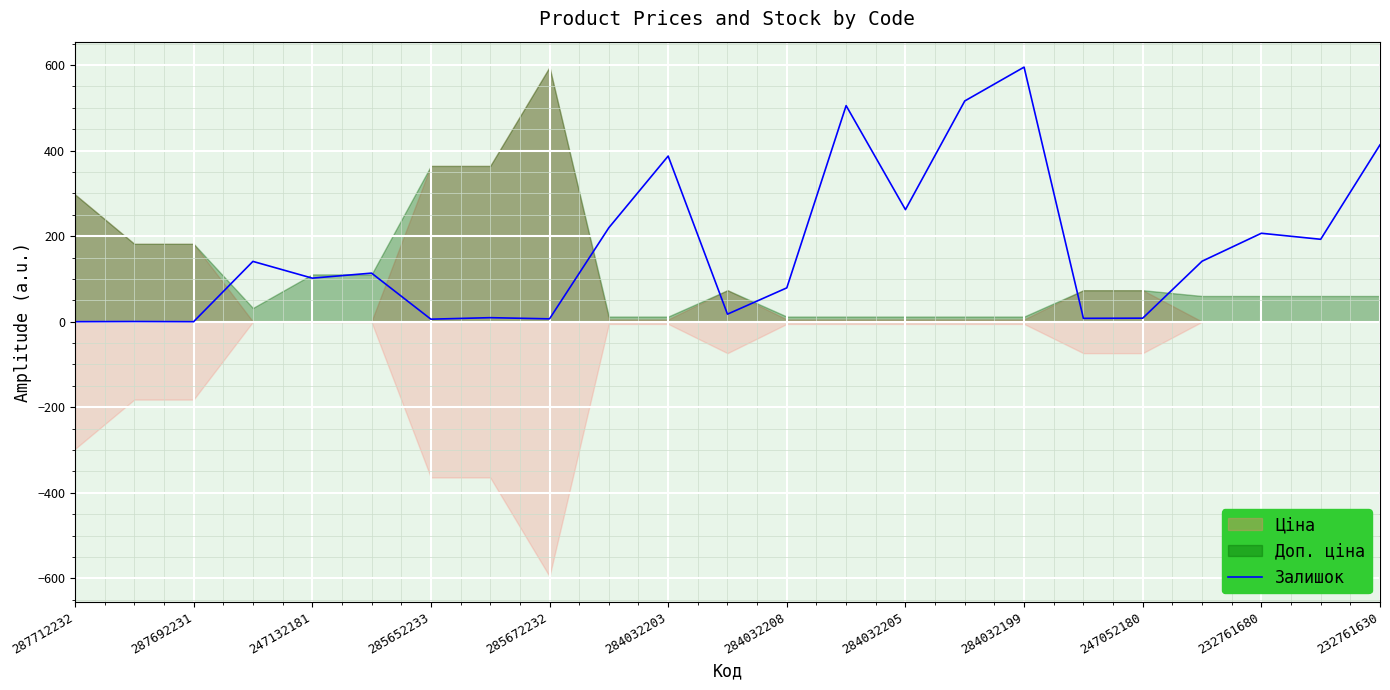

What is the highest value of the Залишок series?

595.2